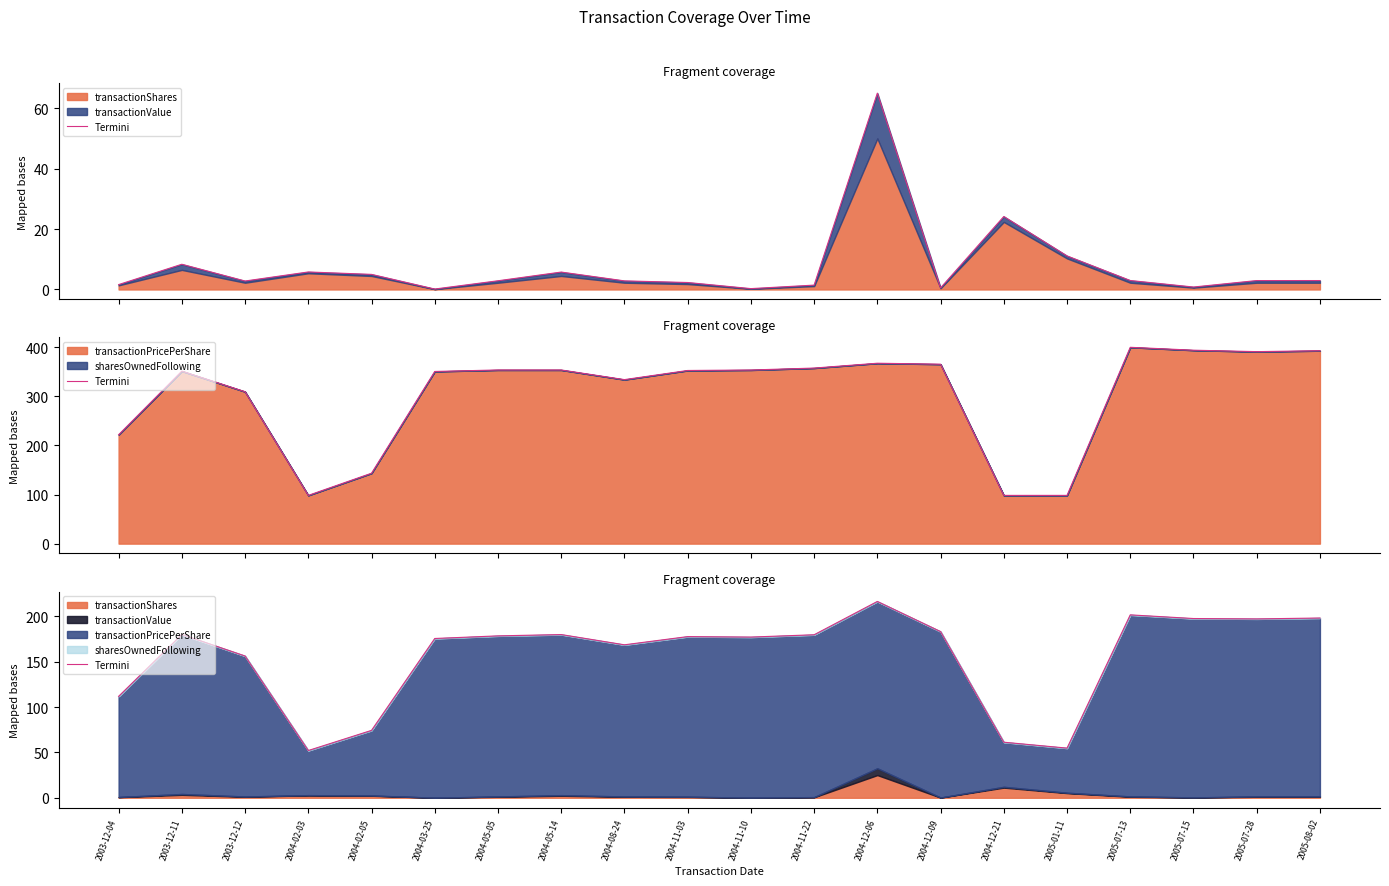

Which has a higher value, 2004-11-03 or 2004-08-24?

2004-11-03